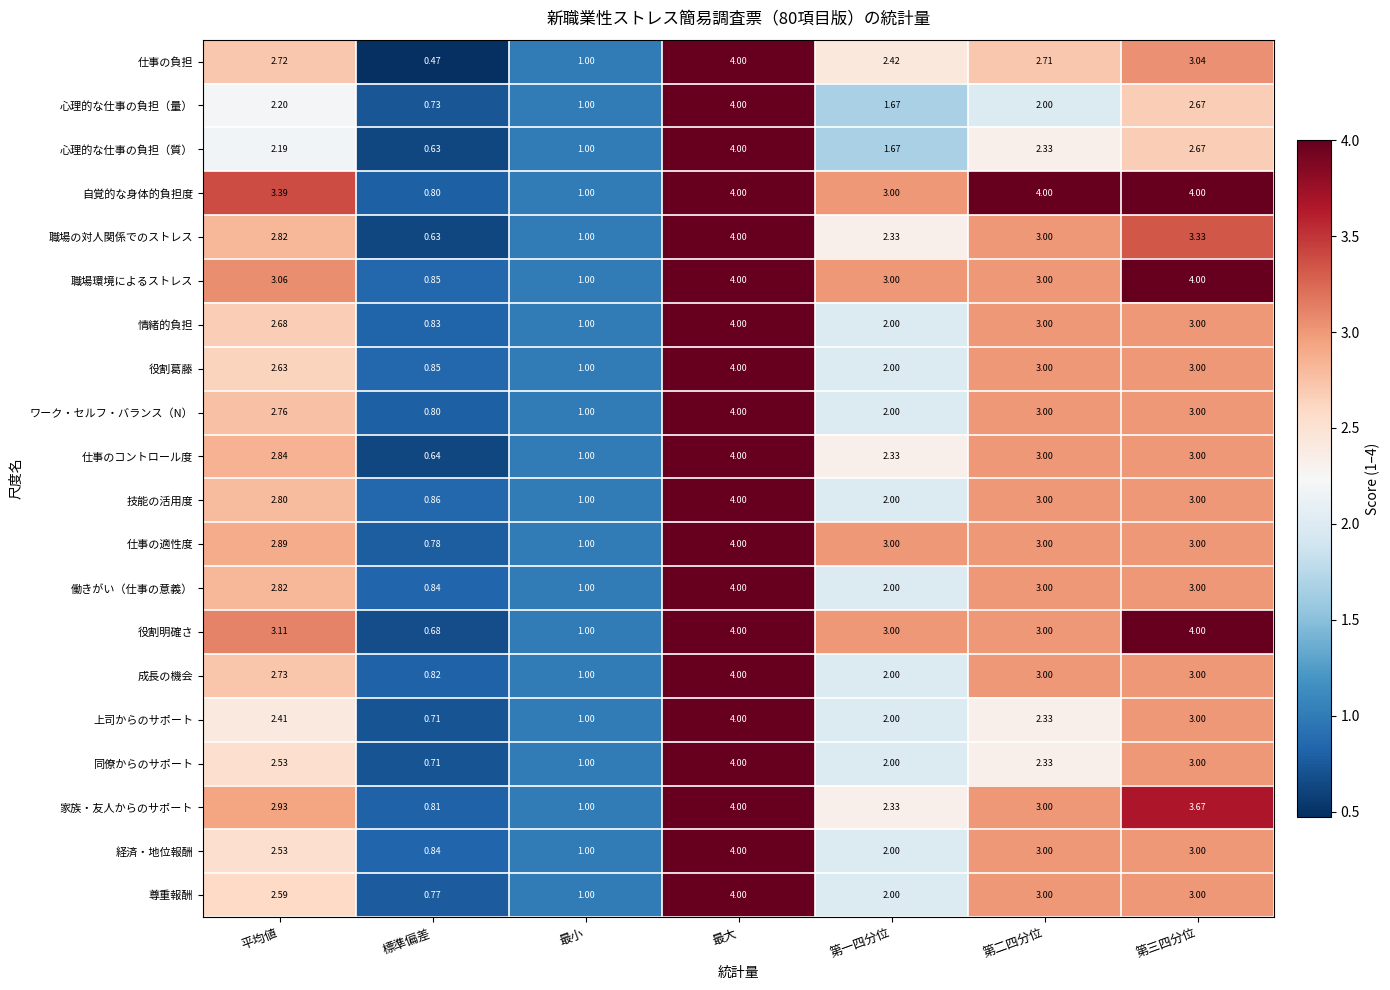

Which series has the largest range (max minus min)?

仕事の負担